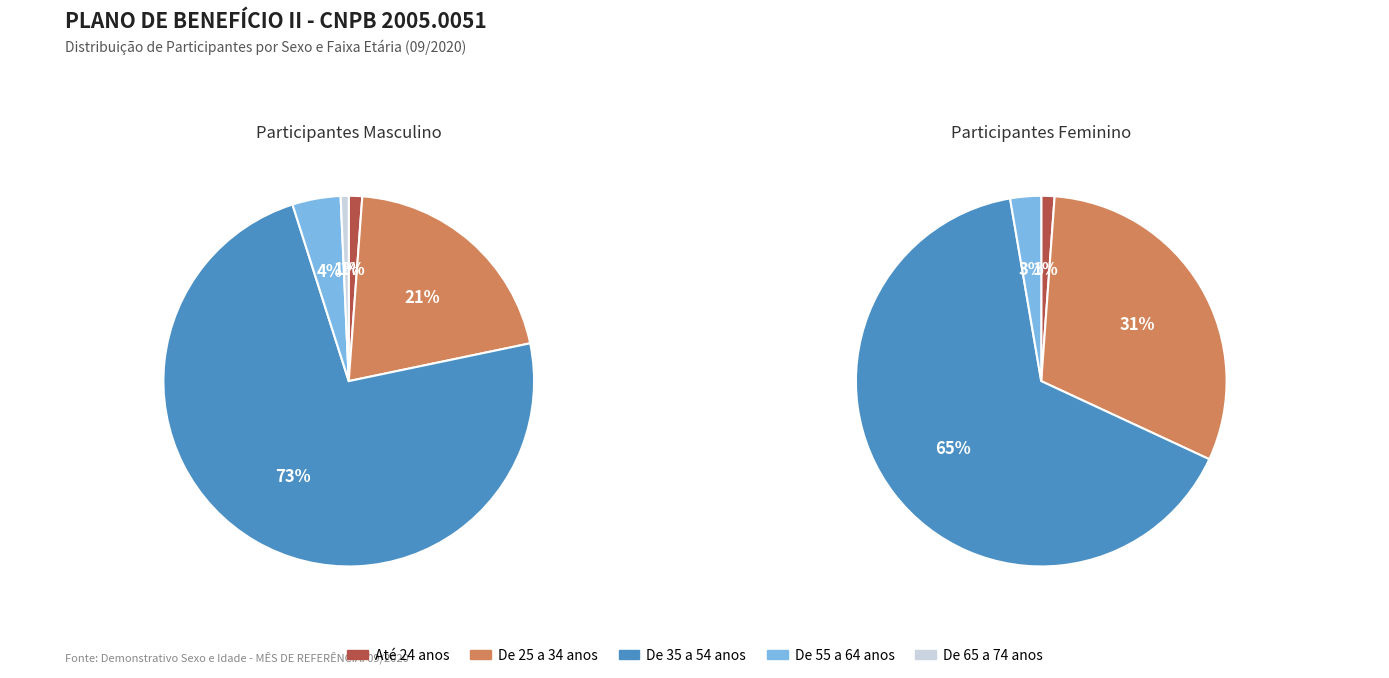

What is the smallest slice in the pie chart?

De 65 a 74 anos